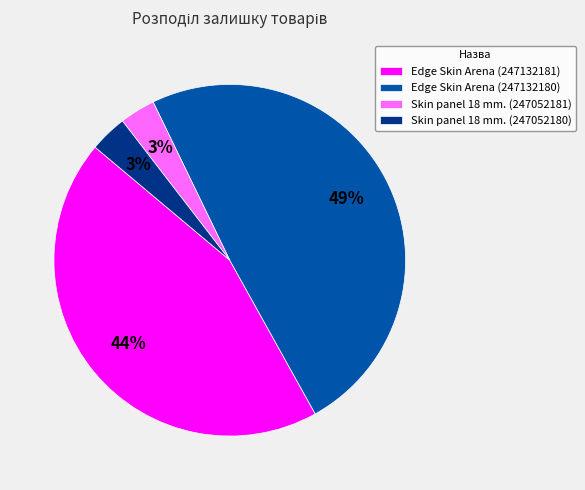

Which category has the biggest portion of the pie?

Edge Skin Arena (247132180)